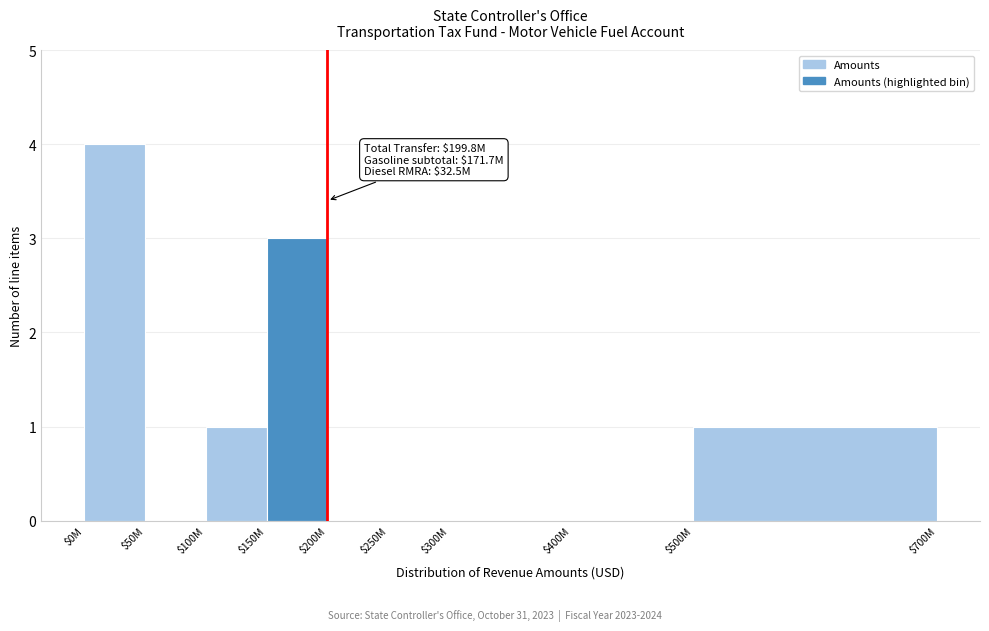

What value does the data have at $150M?

3